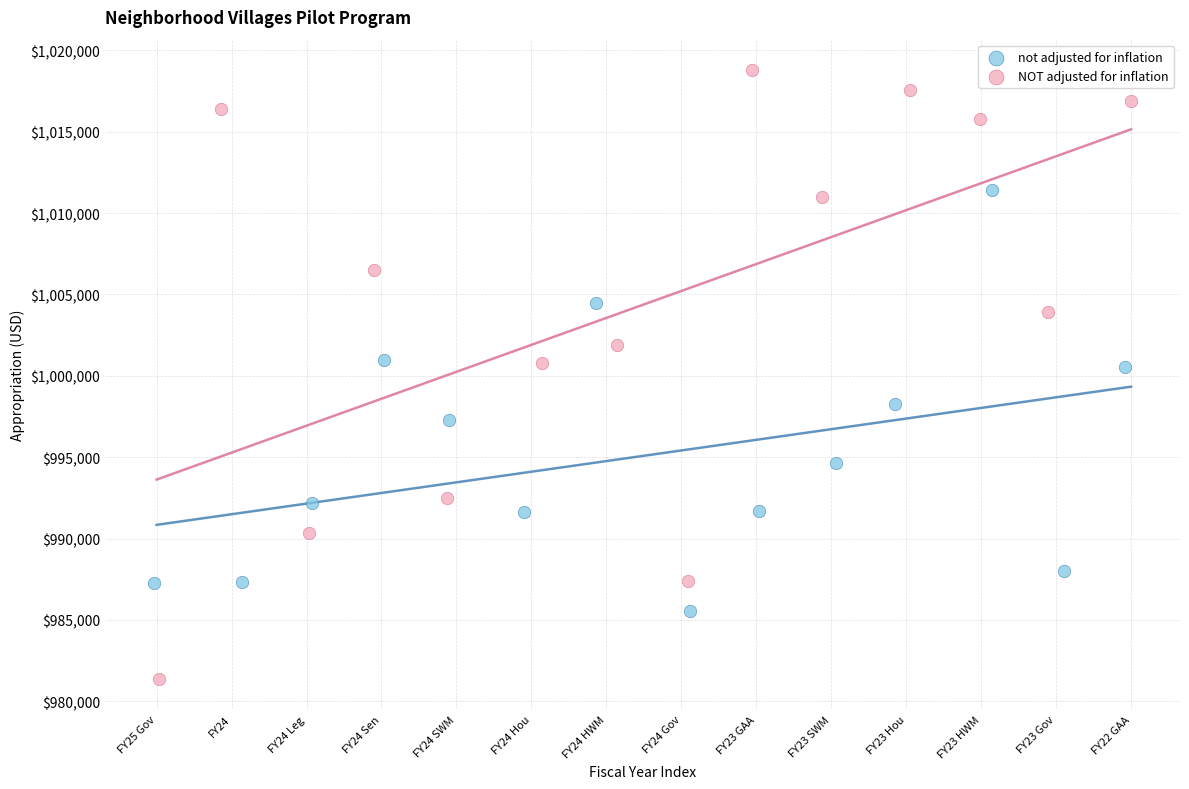

What are all the series names shown in the legend?

not adjusted for inflation, NOT adjusted for inflation